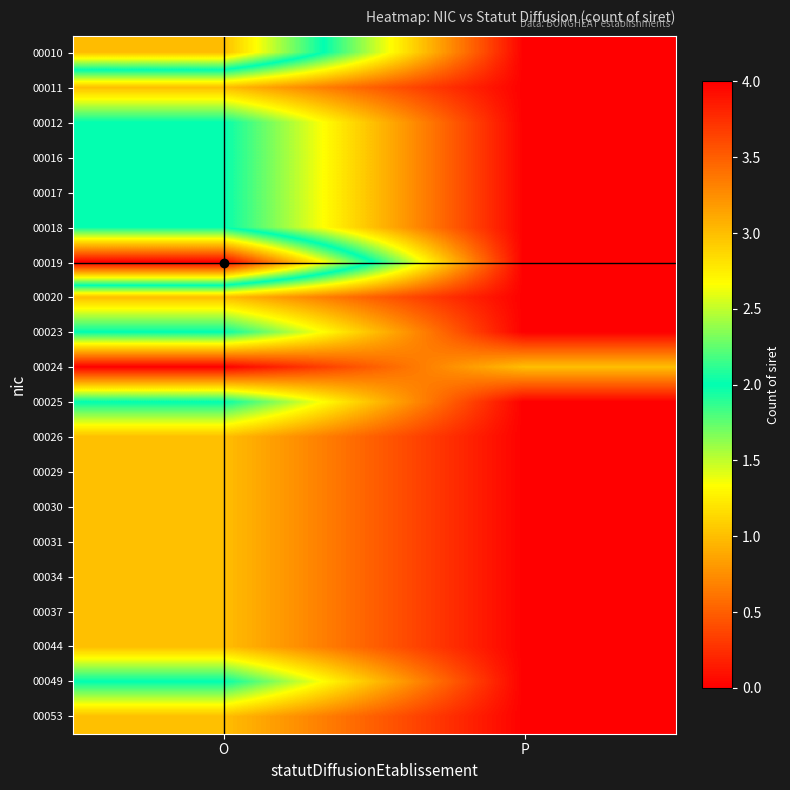

Which label corresponds to the smallest value in the chart?

P